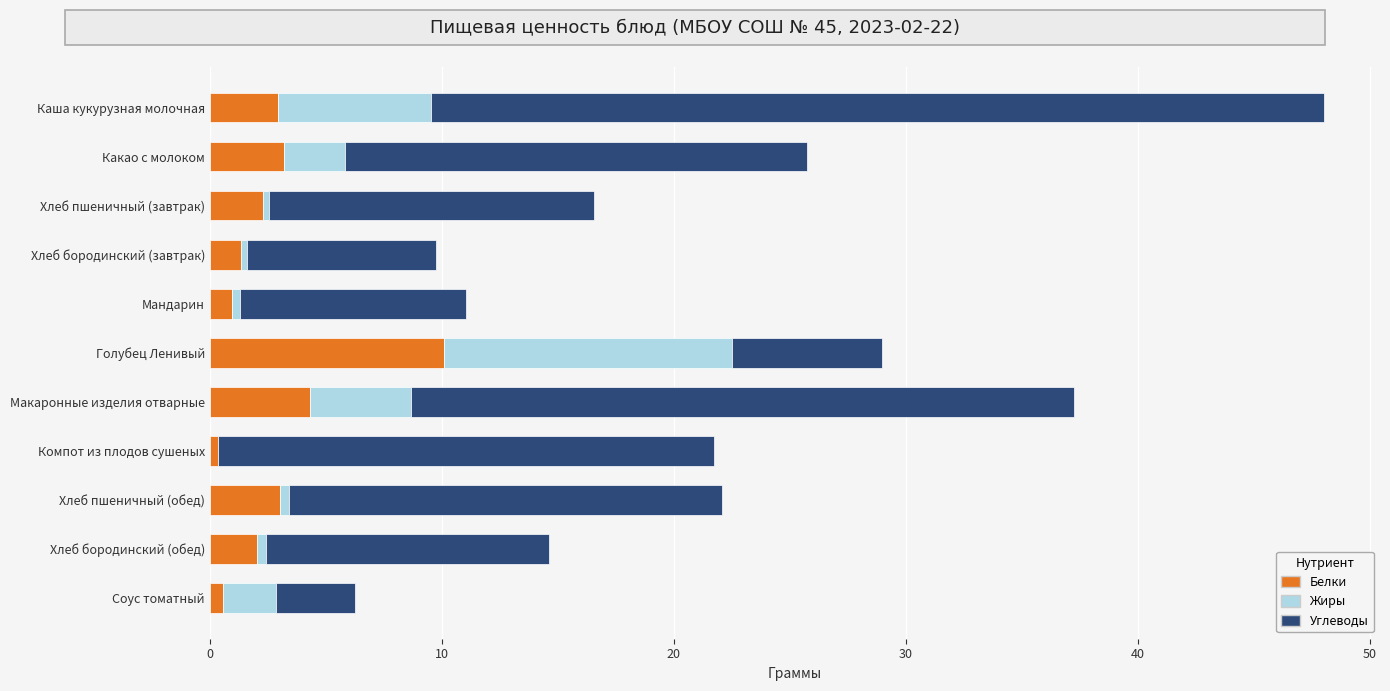

What is the maximum value for Белки?

10.1